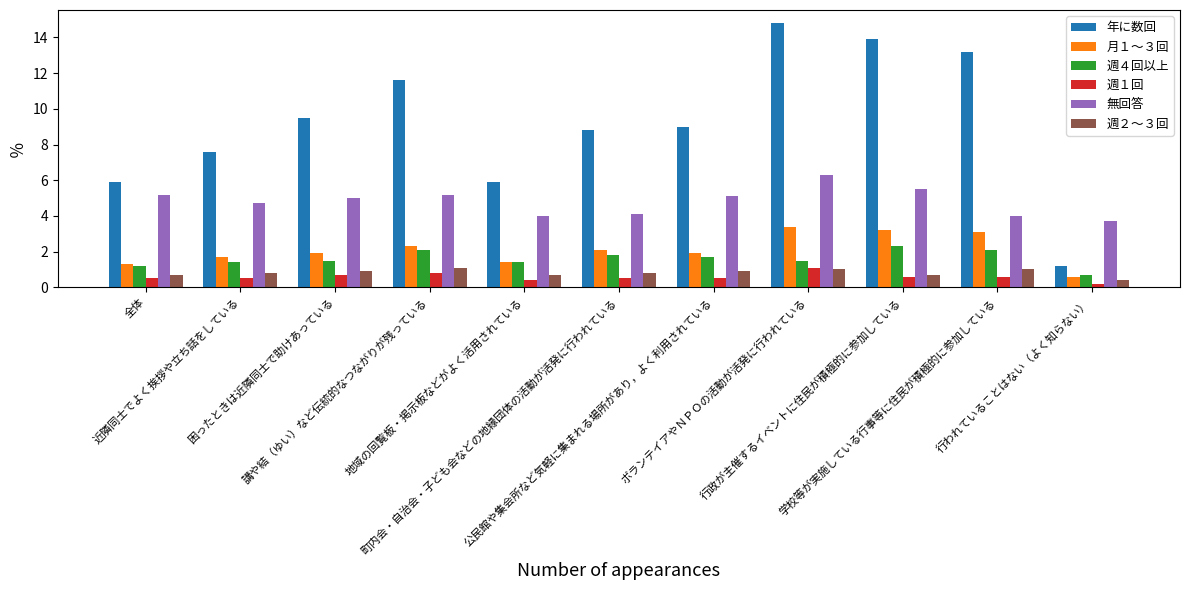

What is the approximate value of 週１回 at 困ったときは近隣同士で助けあっている?

0.7